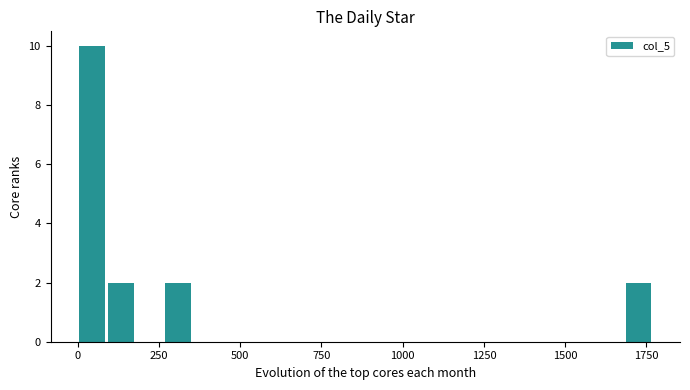

Around what value on the x-axis is the tallest bar? Give the approximate position of its centre, as read against the axis.

50